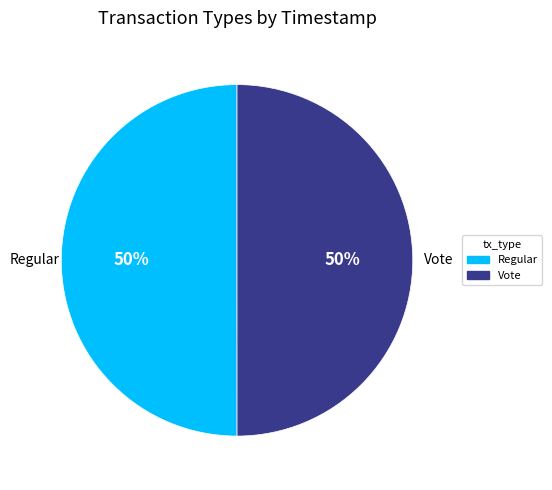

How many segments does this pie chart have?

2